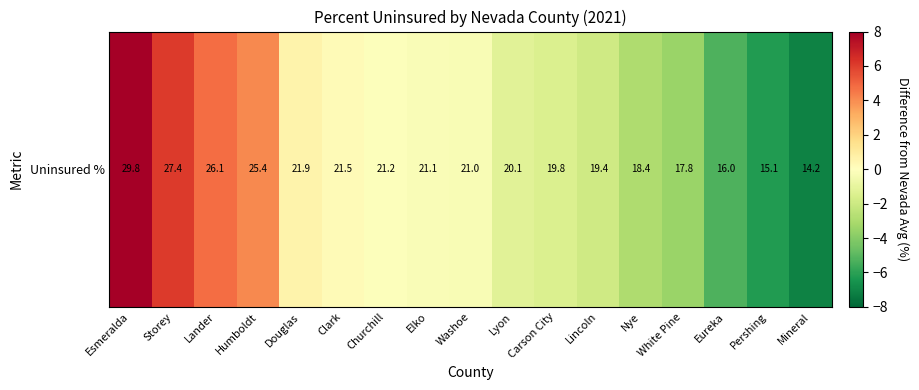

Rank the categories by value from lowest to highest.

Mineral, Pershing, Eureka, White Pine, Nye, Lincoln, Carson City, Lyon, Washoe, Elko, Churchill, Clark, Douglas, Humboldt, Lander, Storey, Esmeralda